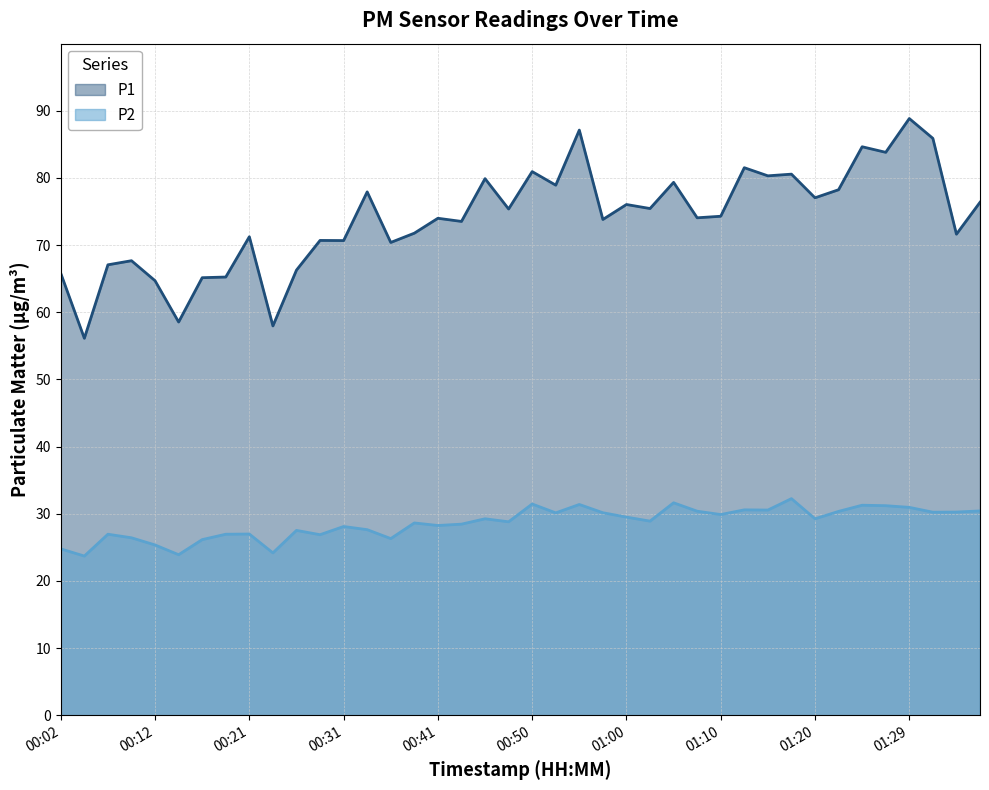

What is the total value across all series at 01:07?

104.4